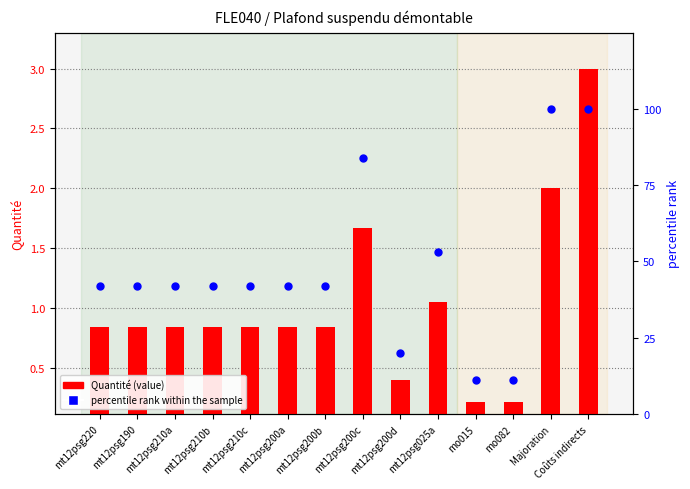

What is the total value across all series at mt12psg025a?

53.9